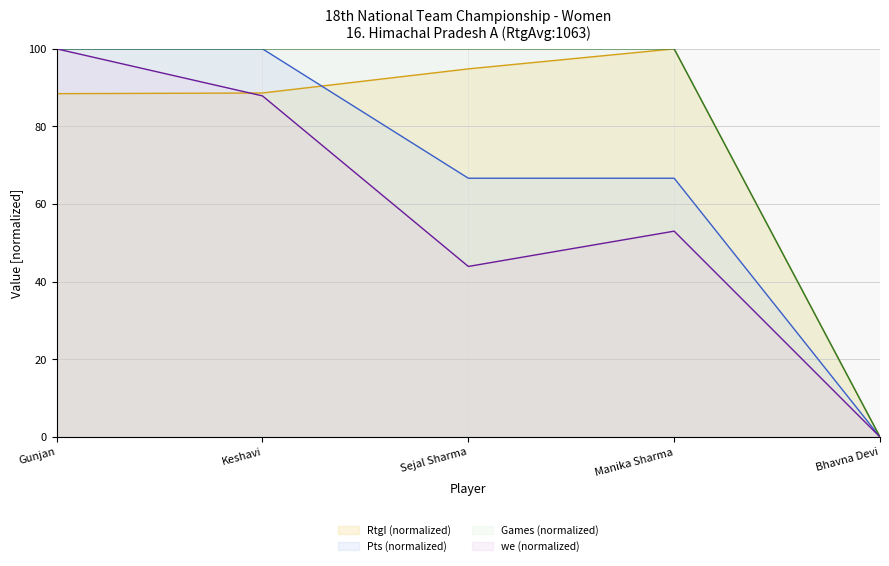

Is the value of Games at Keshavi greater than the value of RtgI at Sejal Sharma?

Yes